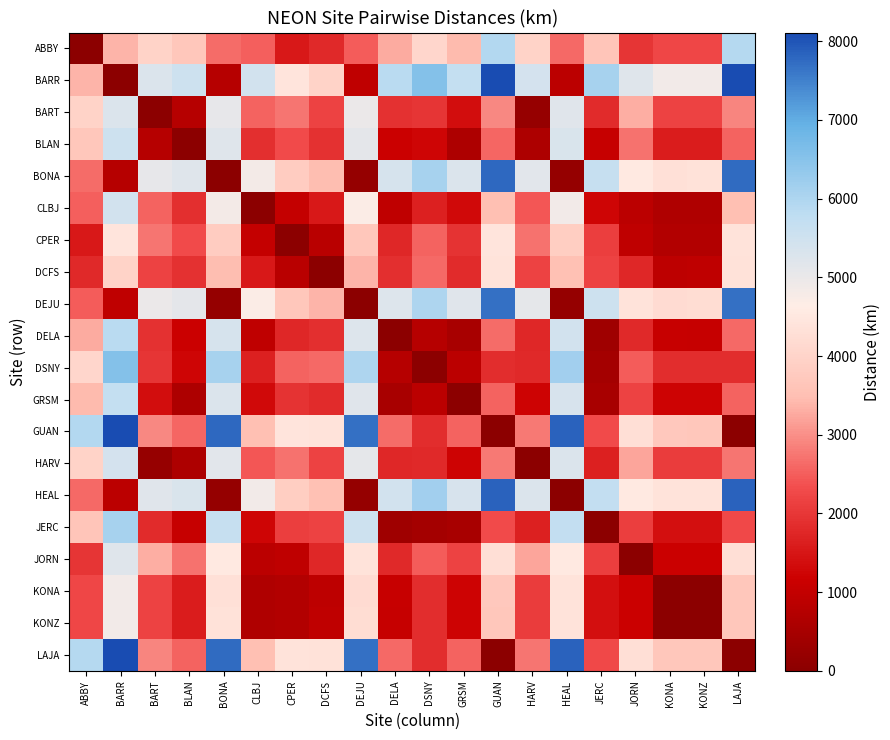

At how many categories does at least one series exceed 2446?

20